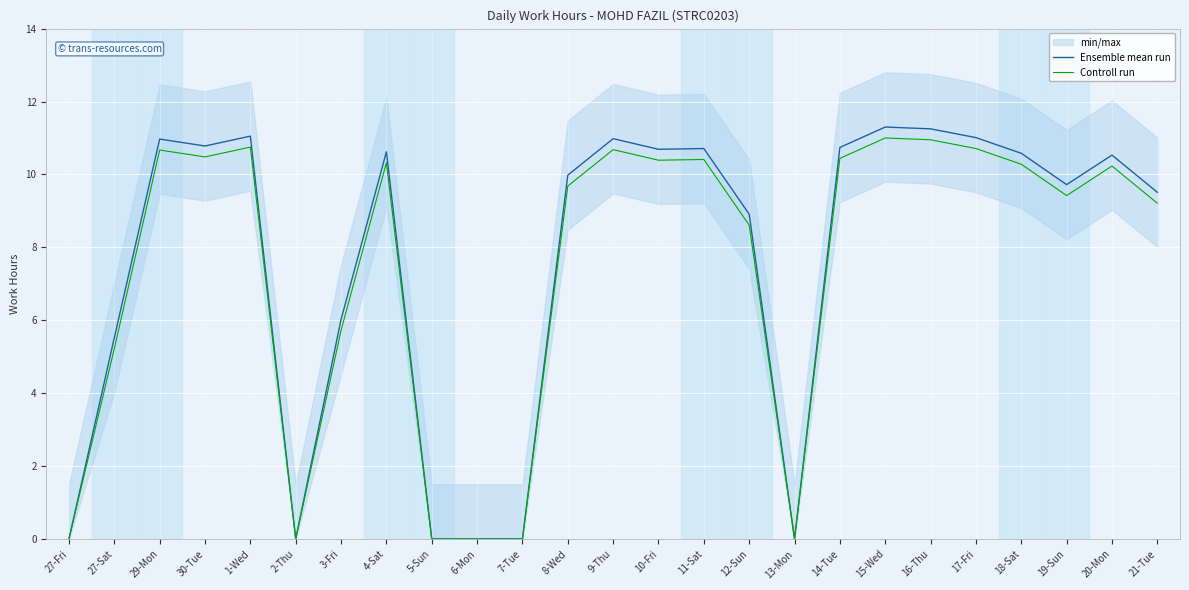

At which label does Ensemble mean run reach its peak?

15-Wed